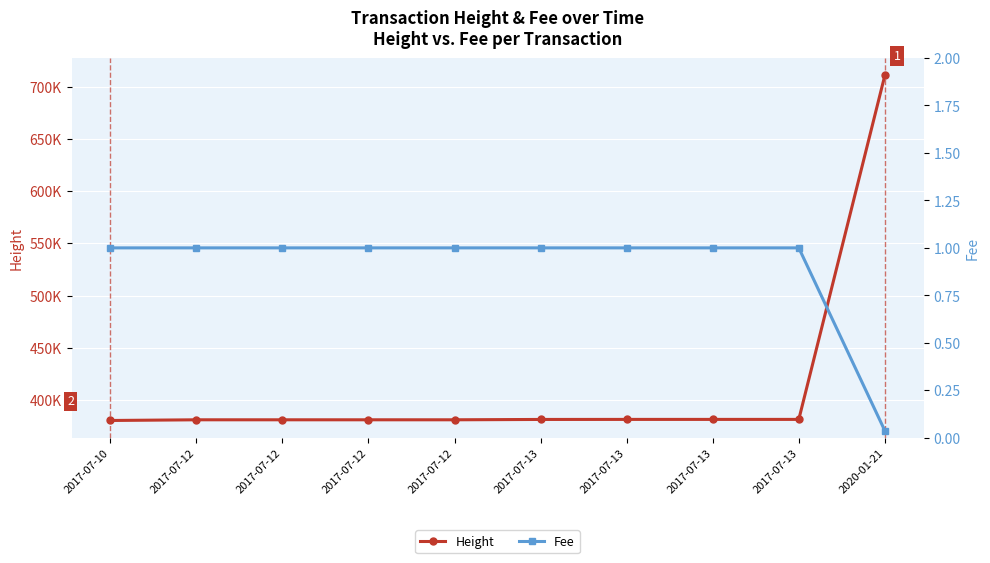

How many series are shown in this chart?

2